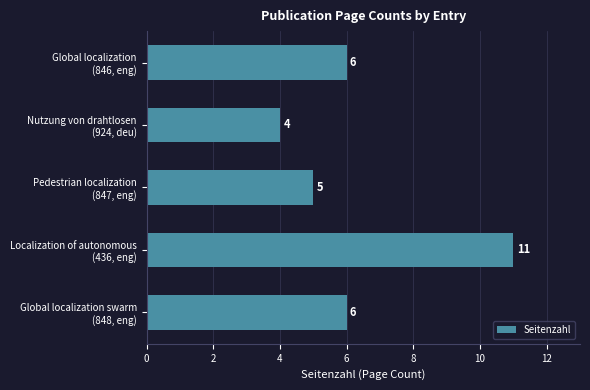

What is the difference between the maximum and minimum values?

7